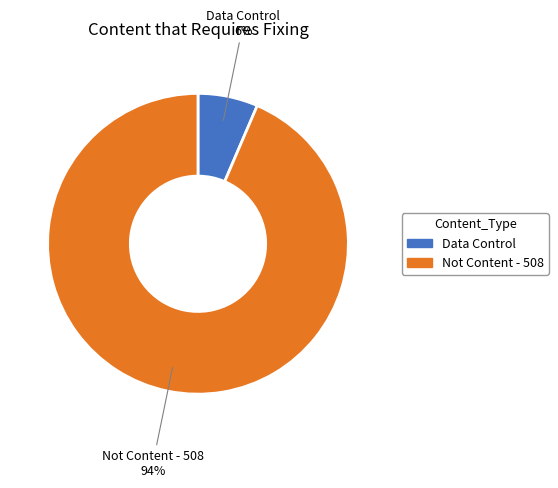

Is there any slice that represents more than half of the pie?

Yes